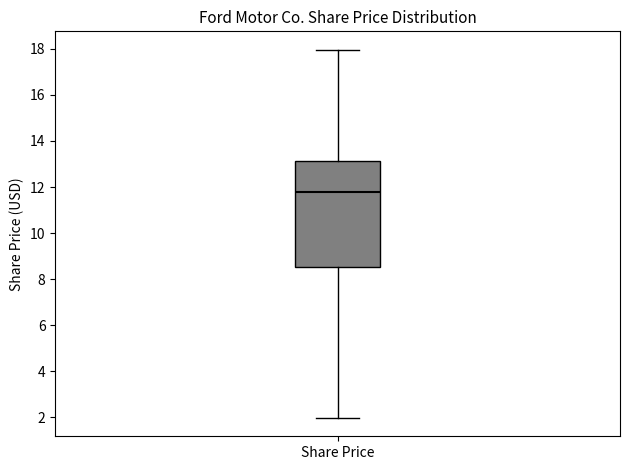

Read this box plot against the y-axis: the position of the median line, the range covered by the box, and the ends of both whiskers. The values are not printed on the chart, so give them approximately, as read against the axis.

median 11.8, box 8.6 to 13.2, whiskers 2.0 to 18.0